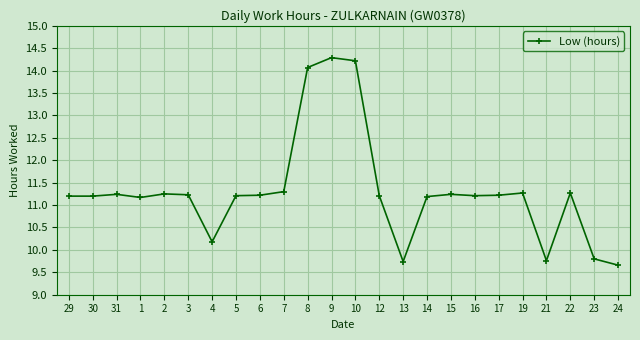

True or false: the data shows 3.8 at 19.

False